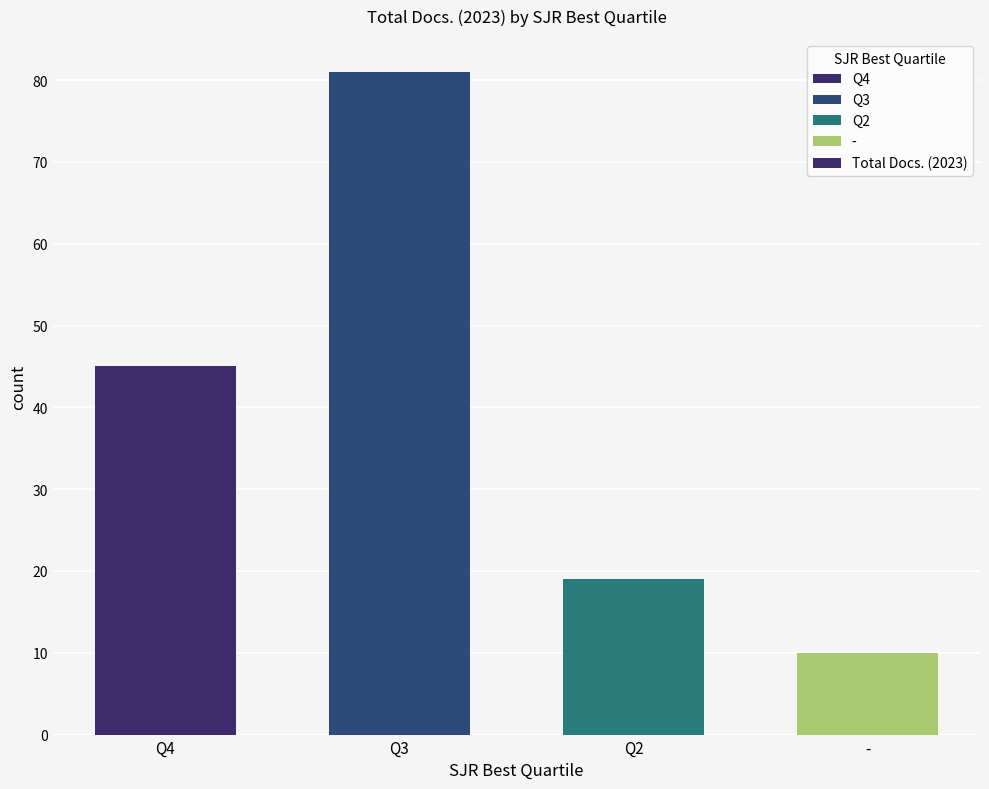

What is the maximum value shown in the chart?

81